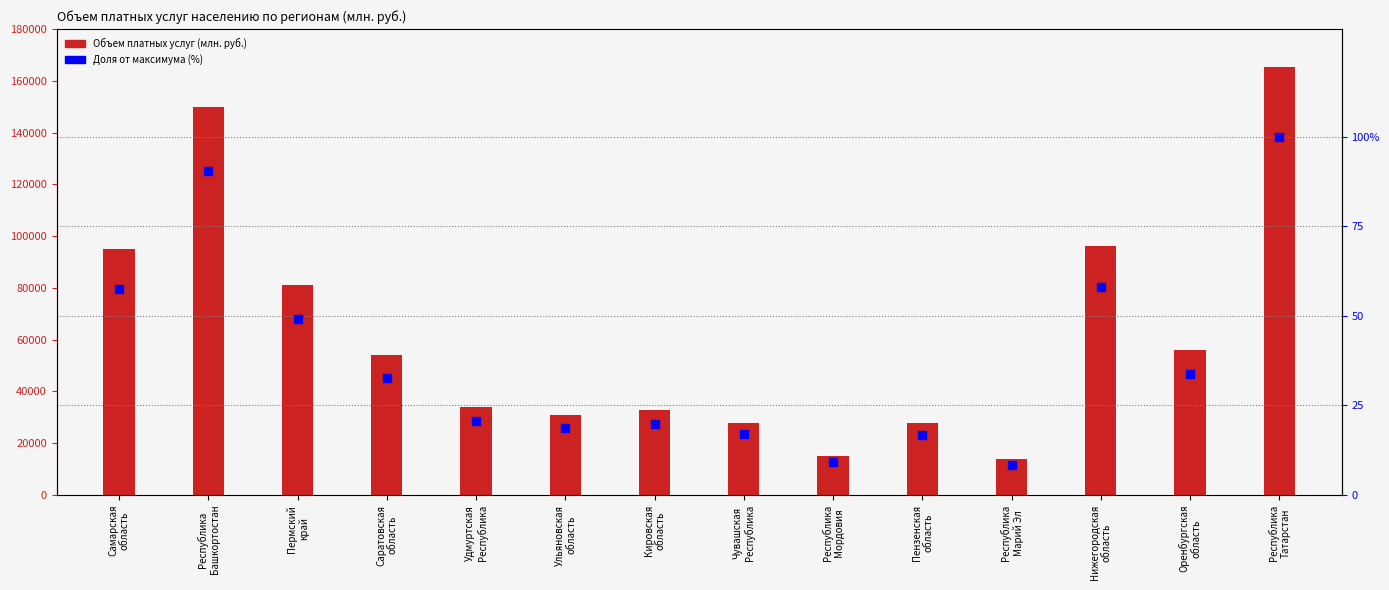

What are all the series names shown in the legend?

Объем платных услуг (млн. руб.), Доля от максимума (%)